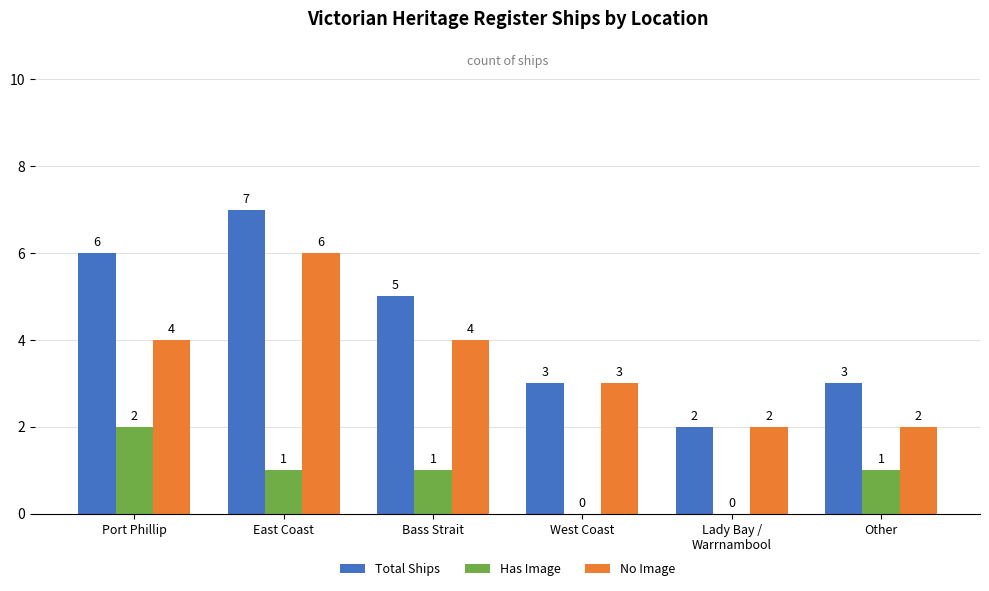

Count the number of categories in the chart.

6